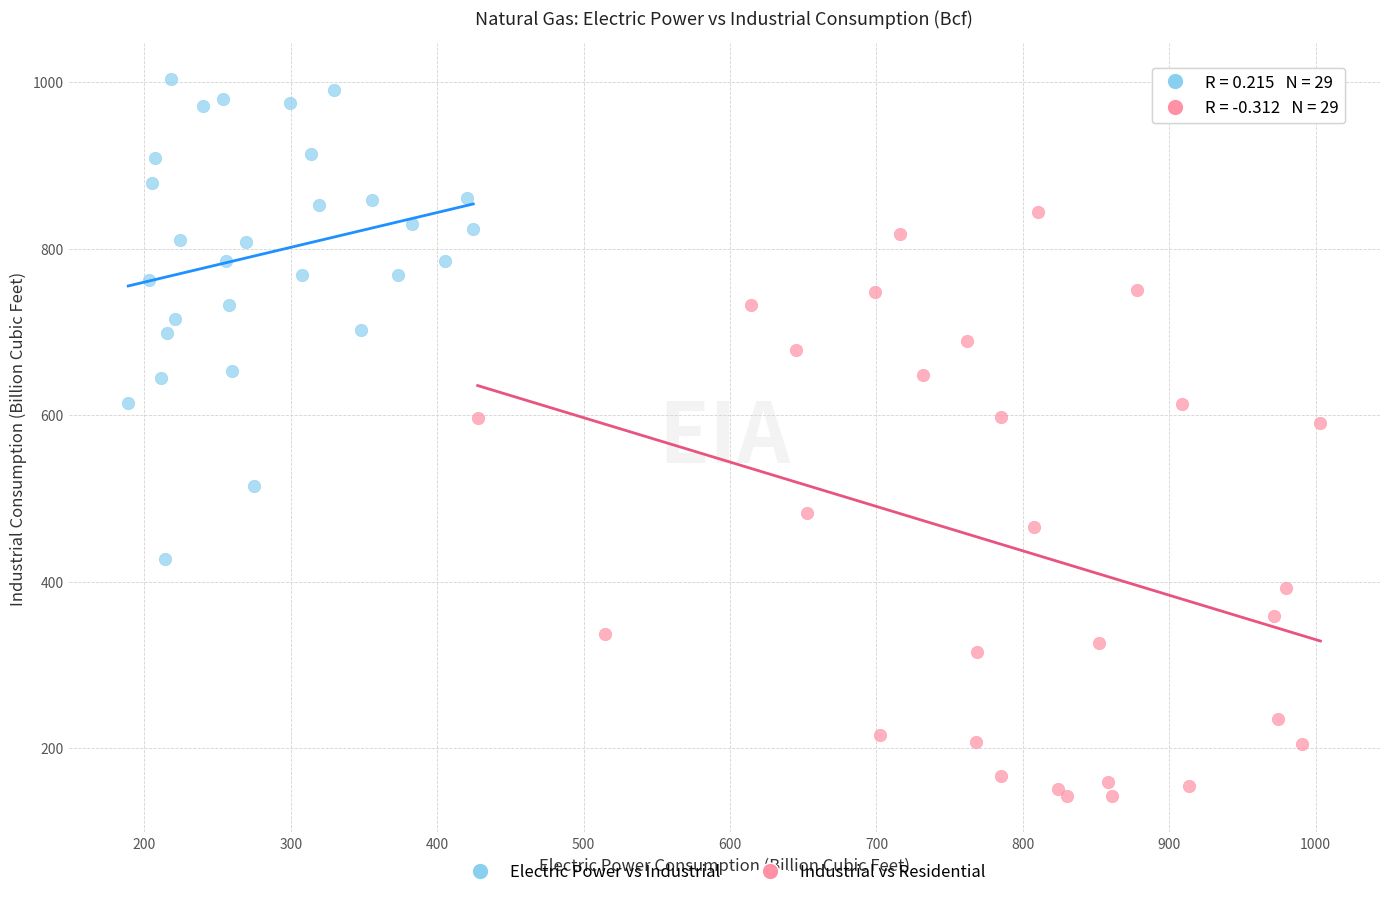

Which series has the widest spread of Y values?

Industrial vs Residential